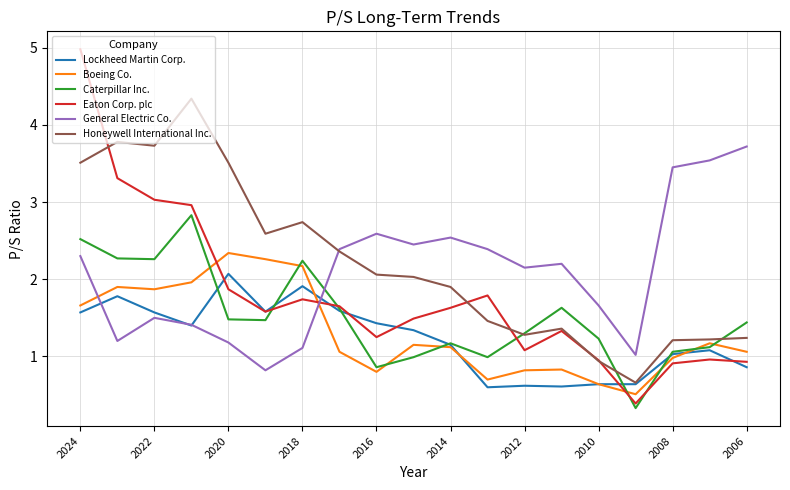

Which series ends up on top after the final intersection of Boeing Co. and Eaton Corp. plc?

Boeing Co.